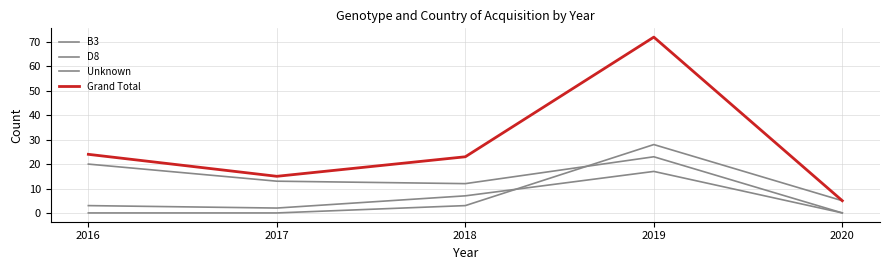

After their last crossing, which series has the higher values: B3 or Unknown?

B3